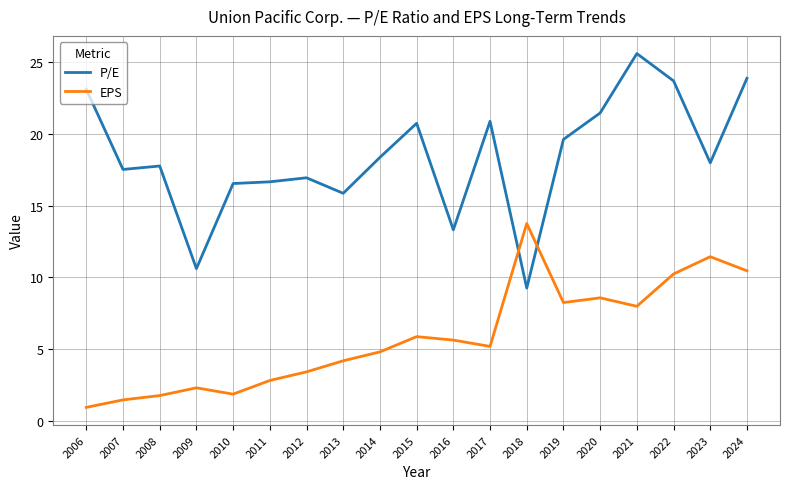

Which series changed the most between 2014 and 2017?

P/E